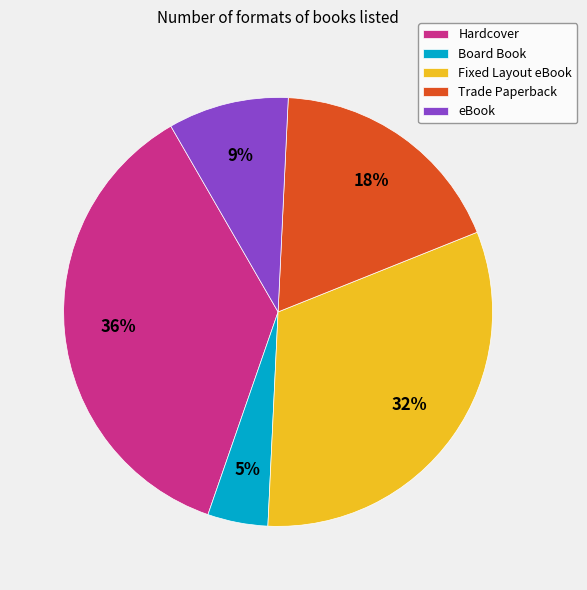

How many segments does this pie chart have?

5